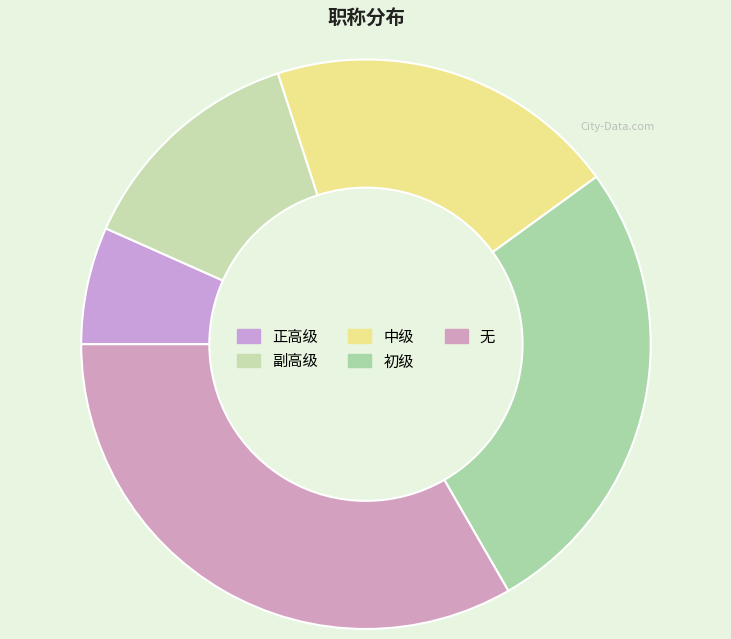

How many segments does this pie chart have?

5